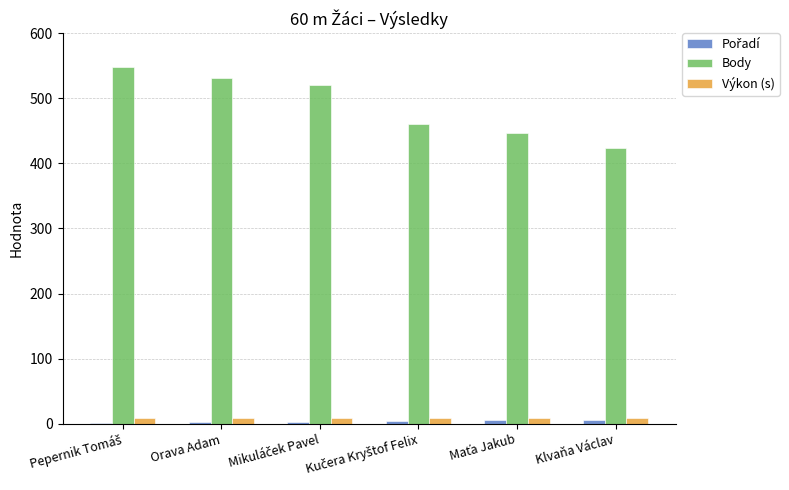

What is the sum of all Body values?

2929.0